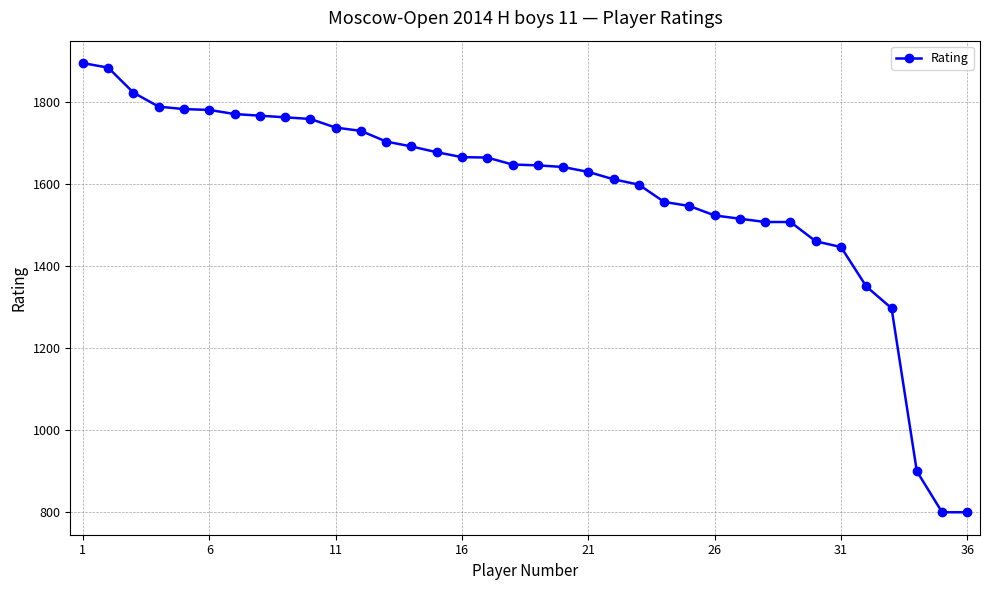

What is the value of the 1st point from the left?

1894